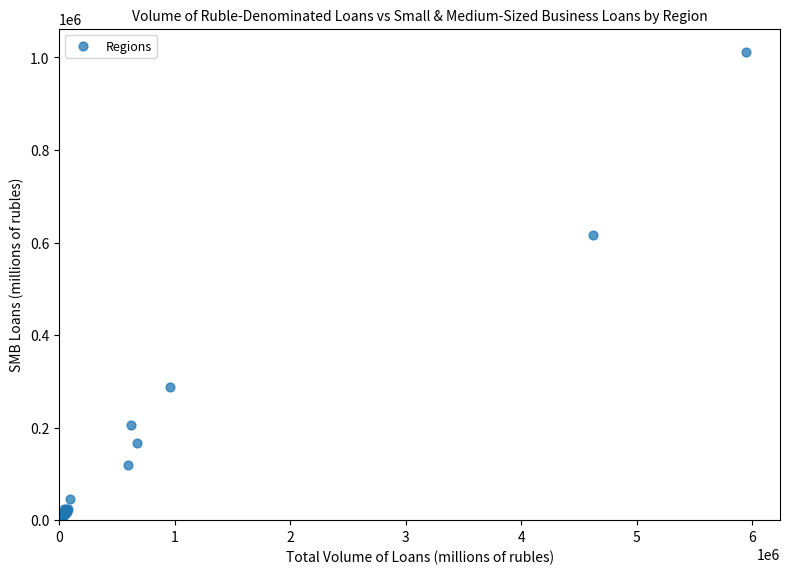

What Y value in the scatter plot is closest to 508038?

616503